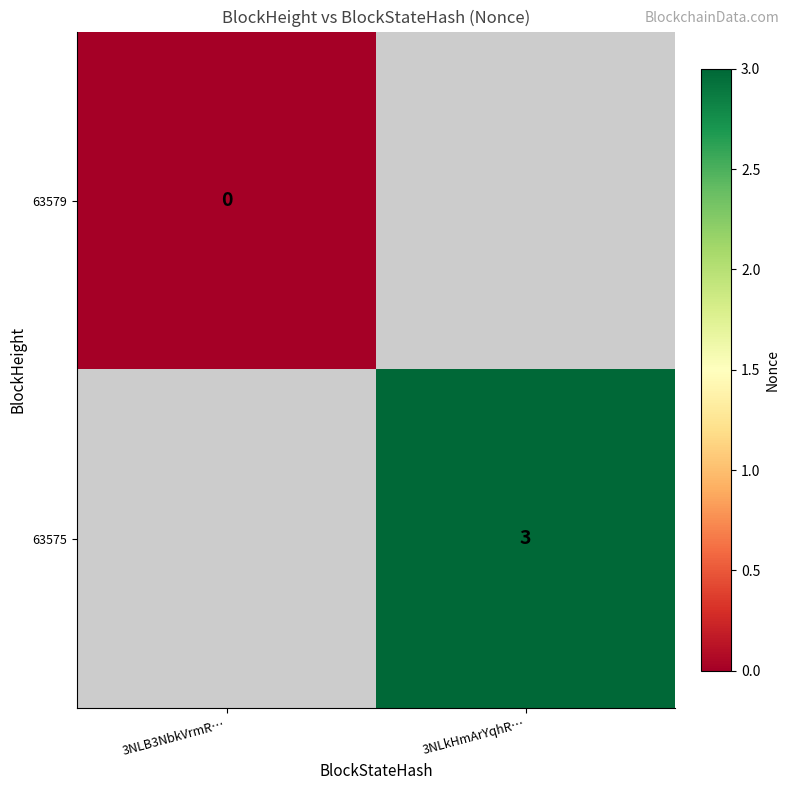

Is the value of 63579 at 3NLB3NbkVrmR… greater than the value of 63575 at 3NLkHmArYqhR…?

No